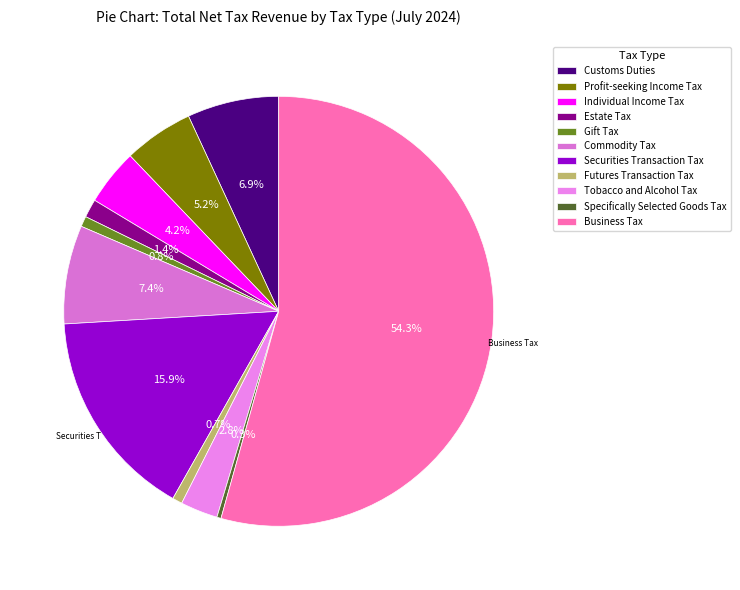

To the nearest percent, what percentage of the pie is Tobacco and Alcohol Tax?

3%